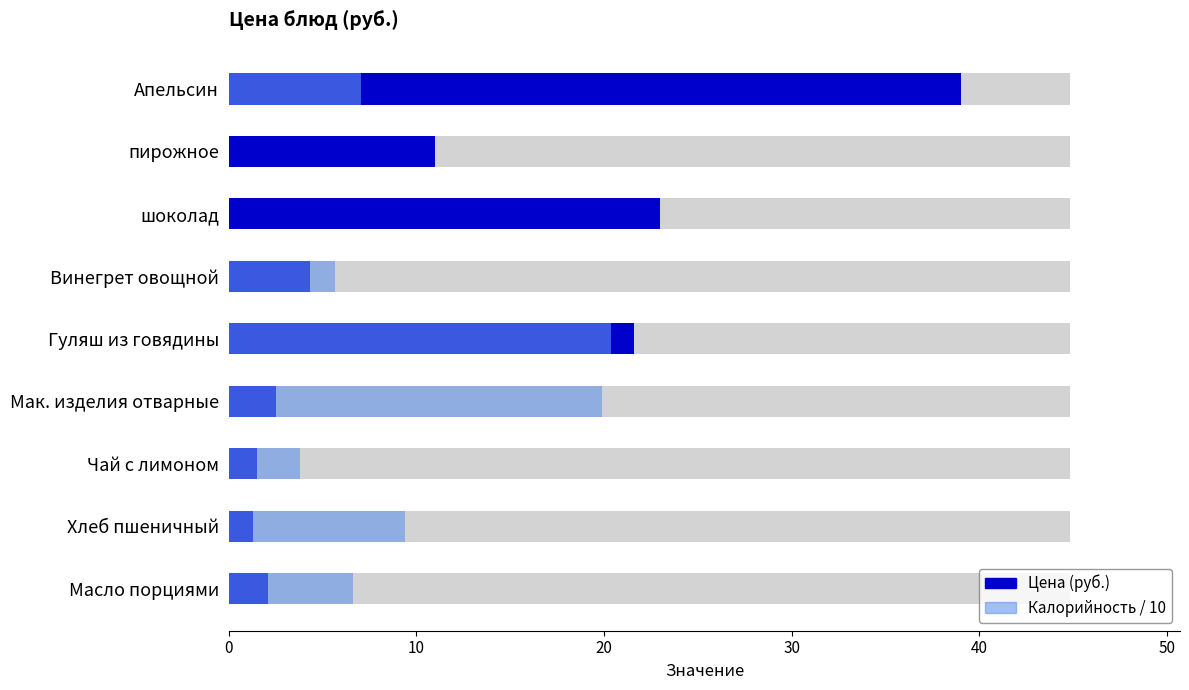

Rank the series by their maximum value, from lowest to highest.

Калорийность / 10, Цена